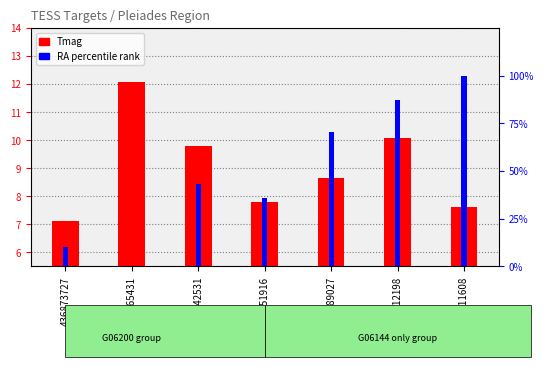

What is the spread (max minus min) of values at 58542531?

33.3